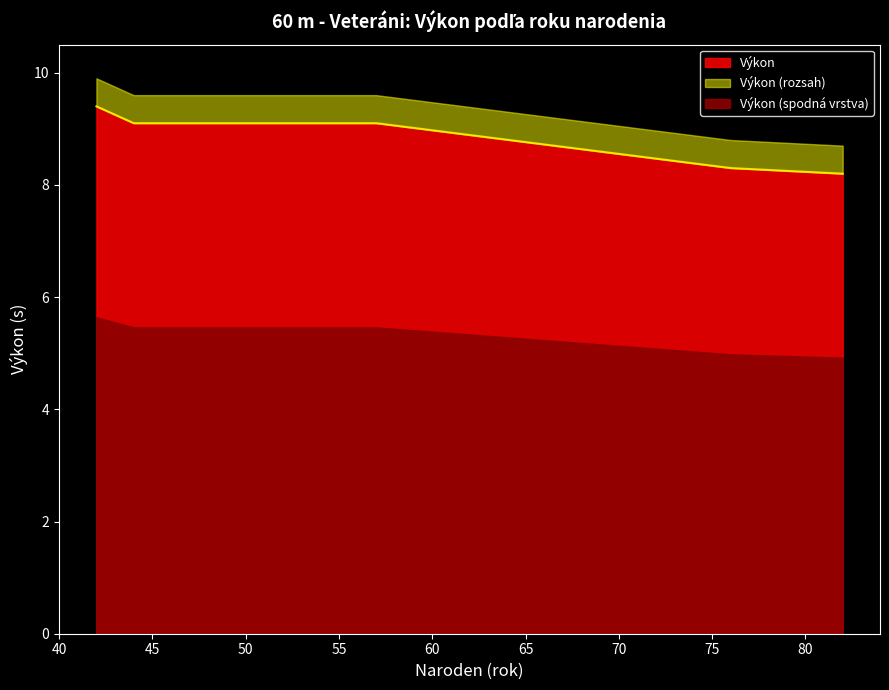

Reading right to left, what are all the values shown in this chart?

42=9.4	57=9.1	44=9.1	76=8.3	82=8.2